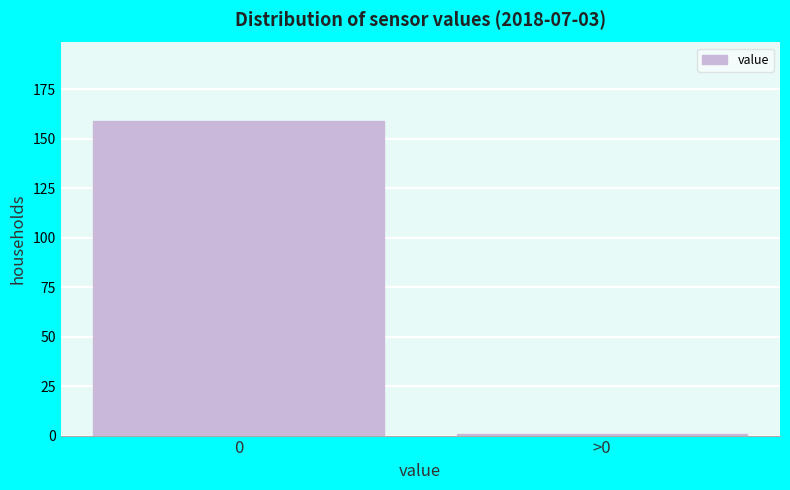

Reading left to right, extract all data points from this chart.

0=159	>0=1